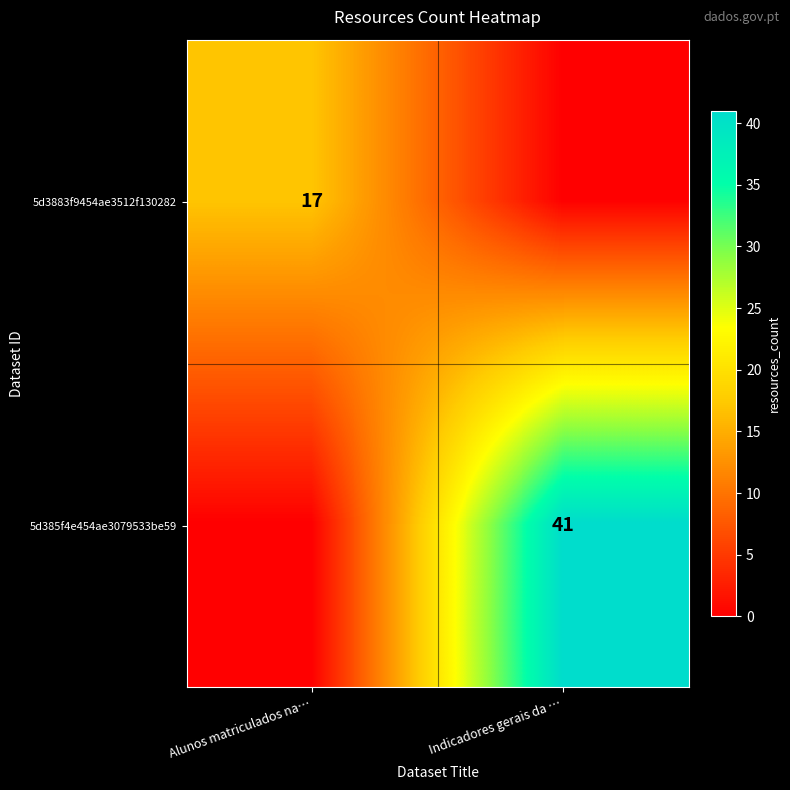

The 5d3883f9454ae3512f130282 series shows 17 at Alunos matriculados na…. True or false?

True